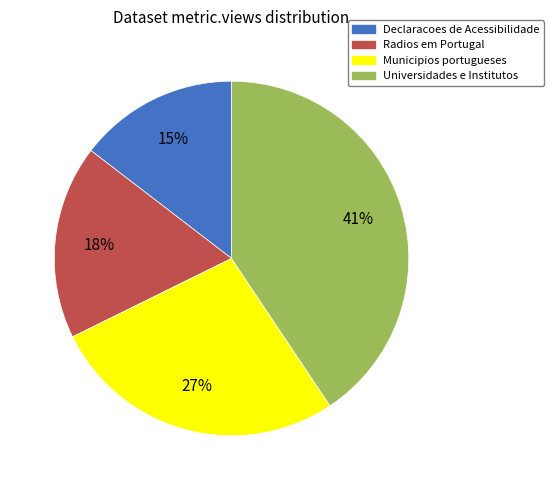

To the nearest percent, what is the combined percentage of Declaracoes de Acessibilidade and Universidades e Institutos?

55%